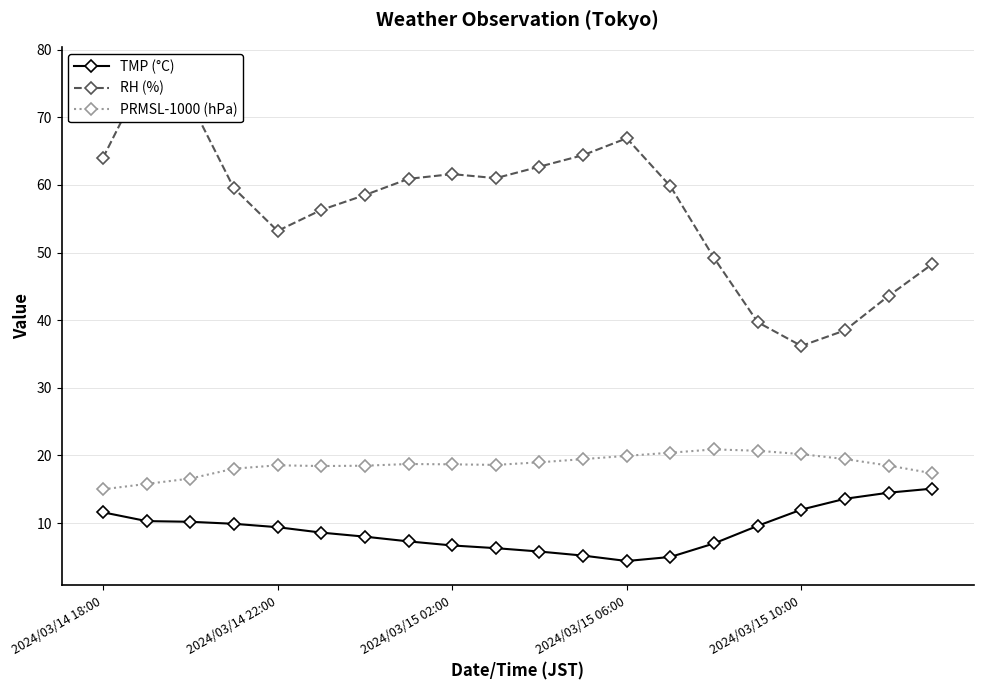

Read the PRMSL-1000 (hPa) value at 5.

18.4